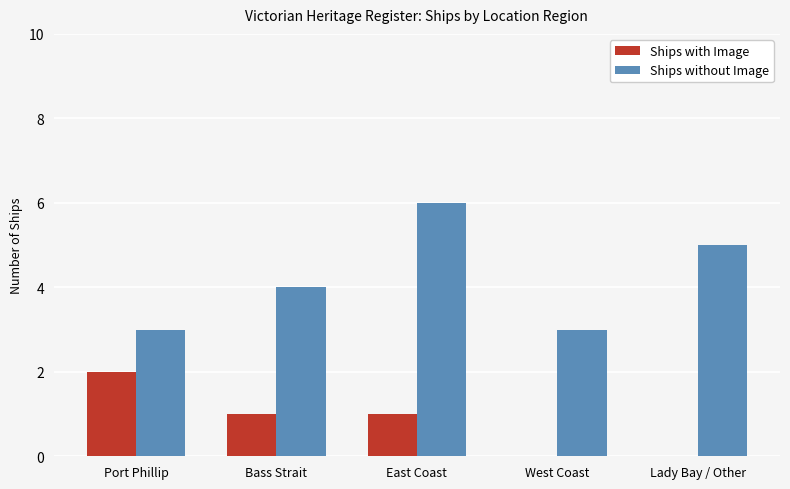

At which category is the sum across all series the highest?

East Coast